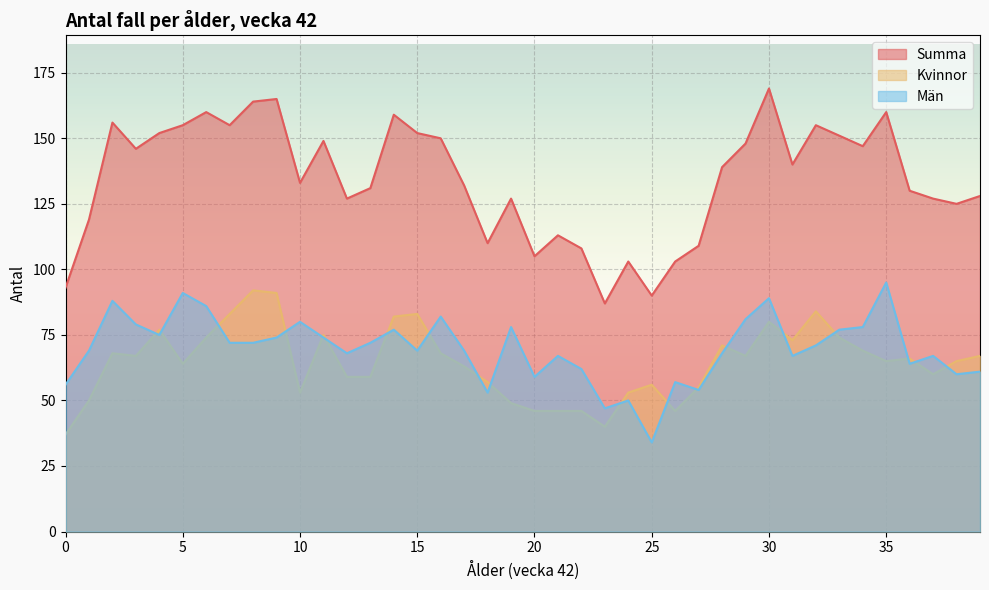

Rank the series by their maximum value, from highest to lowest.

Summa, Män, Kvinnor